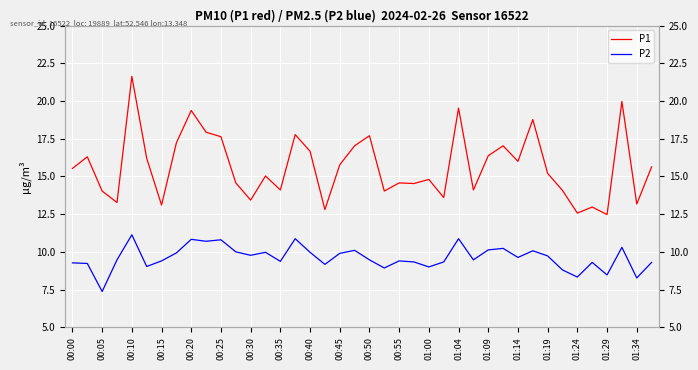

Is the value of P2 at 29 greater than the value of P1 at 00:25?

No